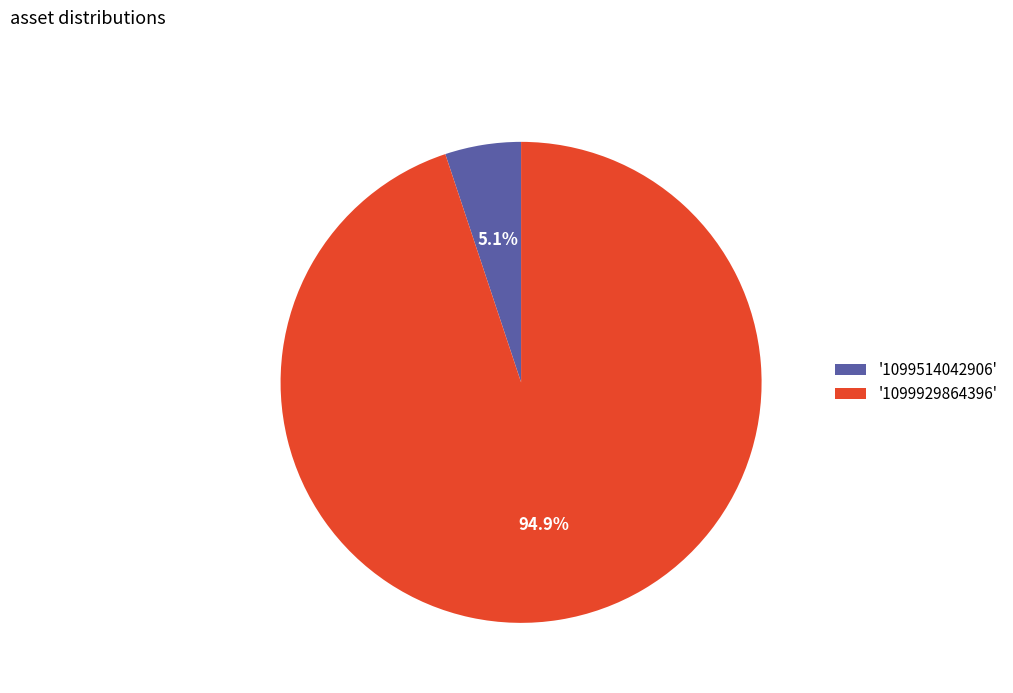

What percentage do '1099929864396' and '1099514042906' together represent?

100.0%